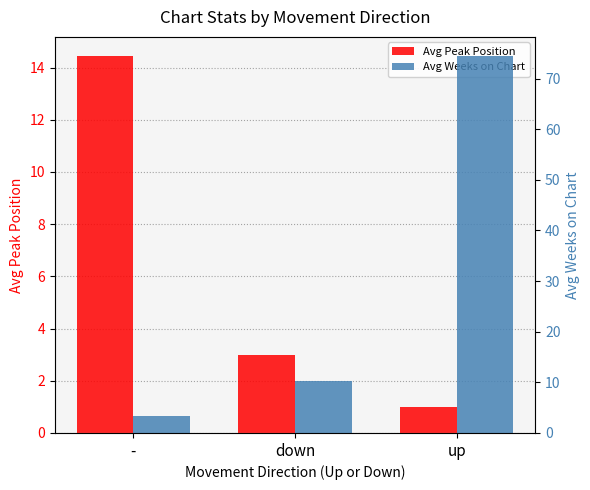

What is the approximate value of Avg Peak Position at up?

1.0